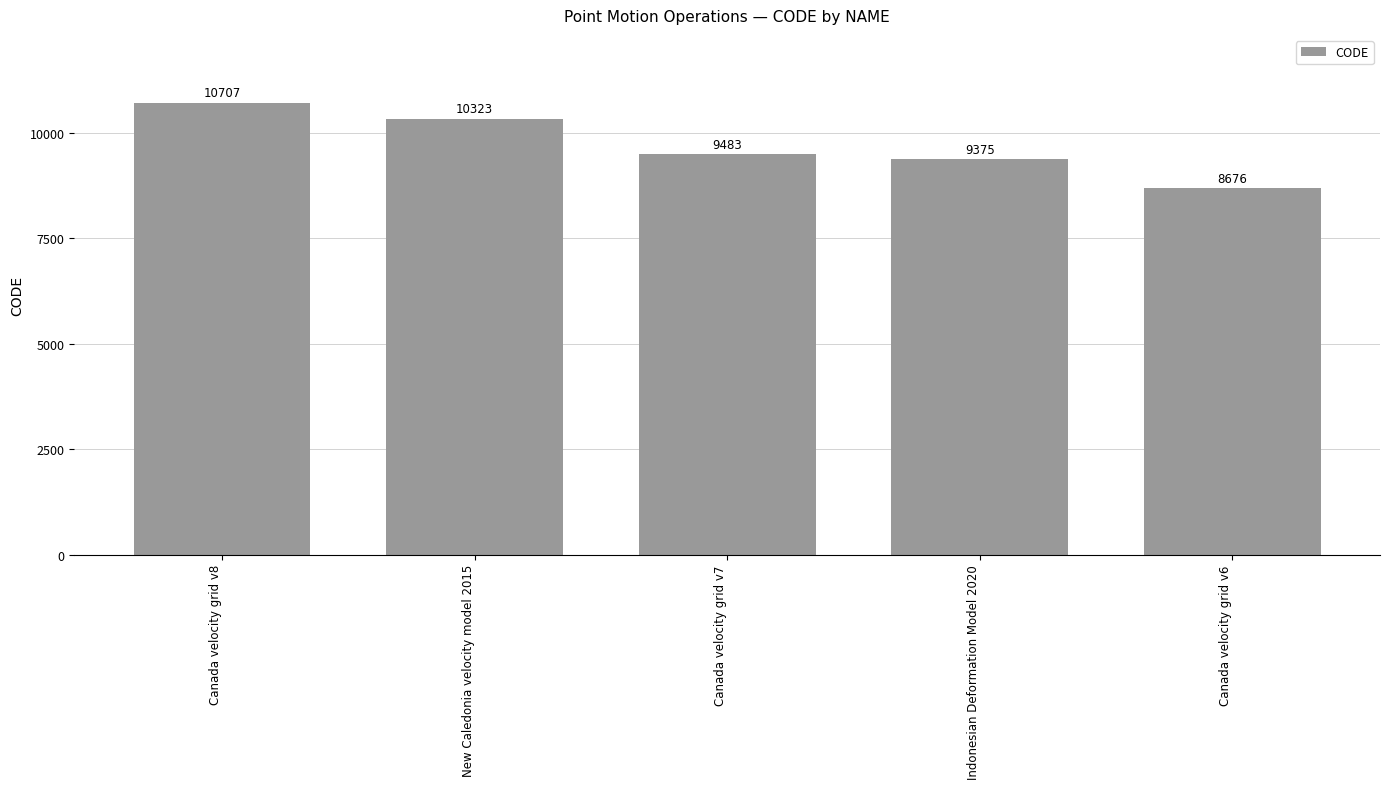

What is the difference between the maximum and minimum values?

2031